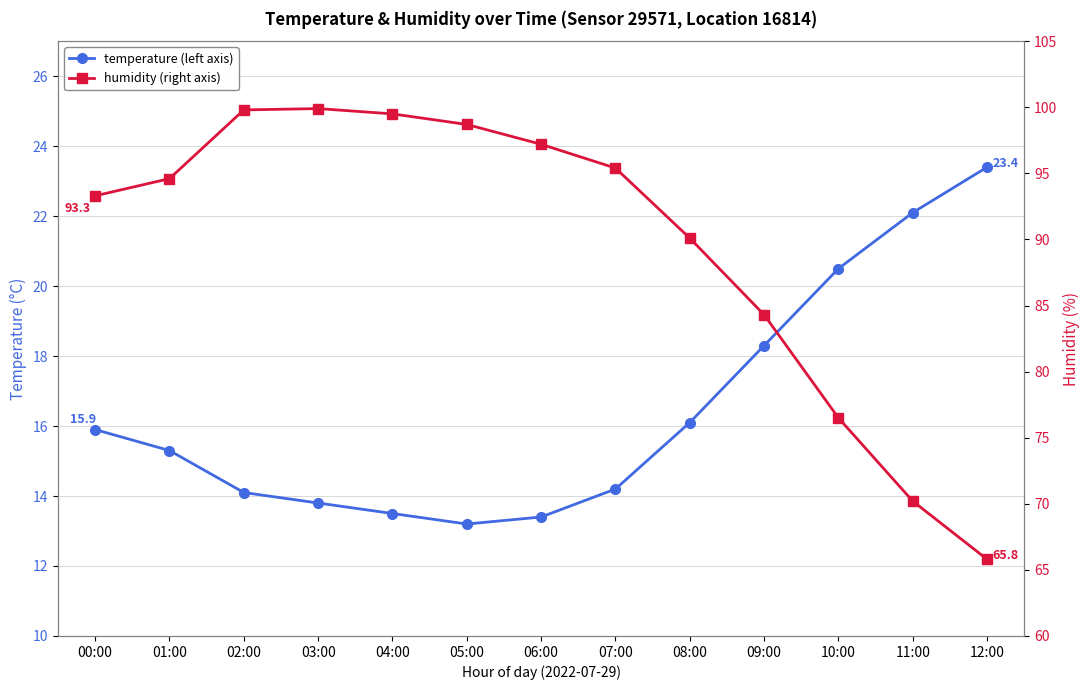

Rank the series by their average value, from lowest to highest.

temperature (left axis), humidity (right axis)